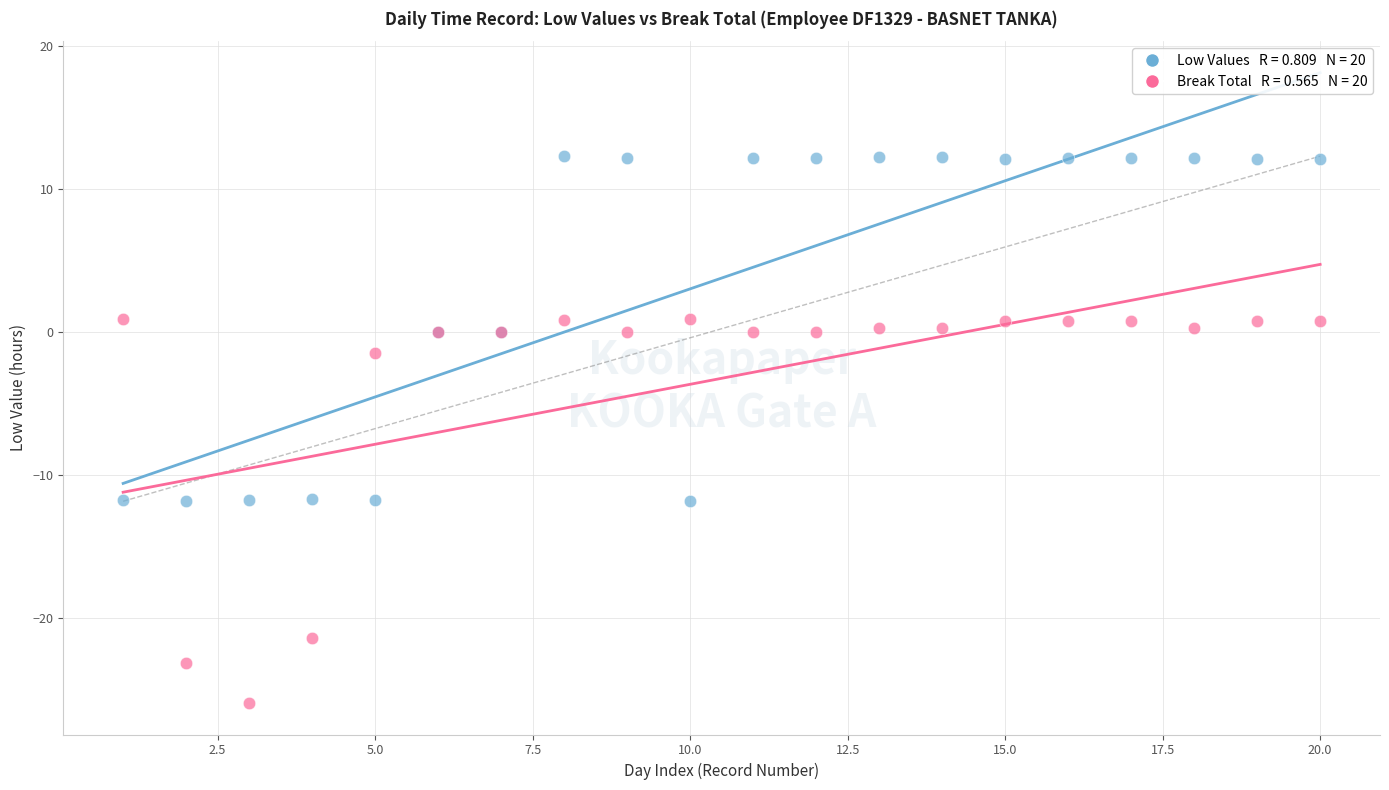

Across all series, what Y value is closest to -6?

-1.4